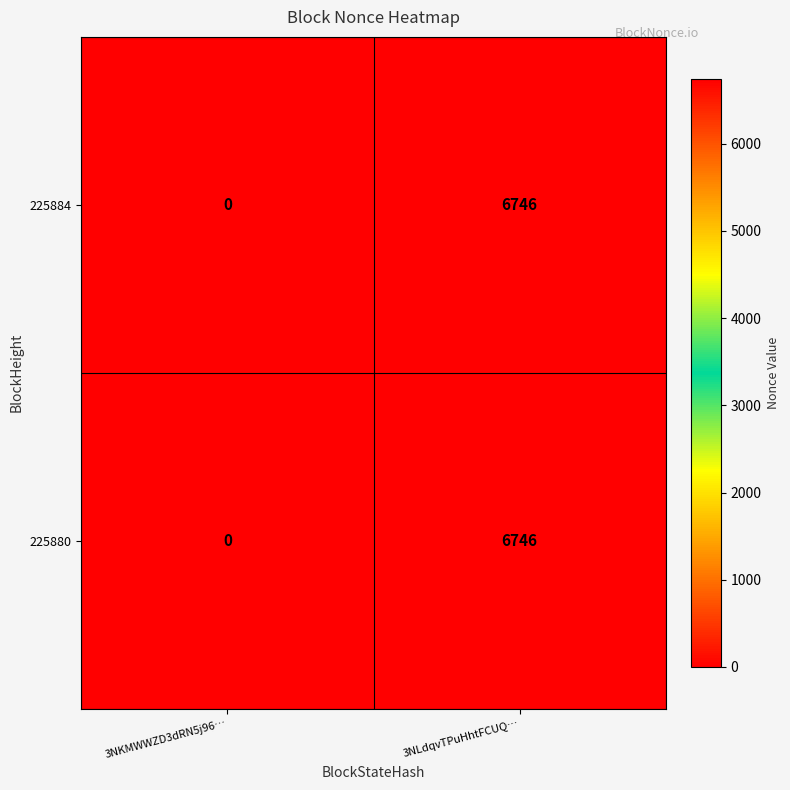

How many categories are shown in the chart?

2